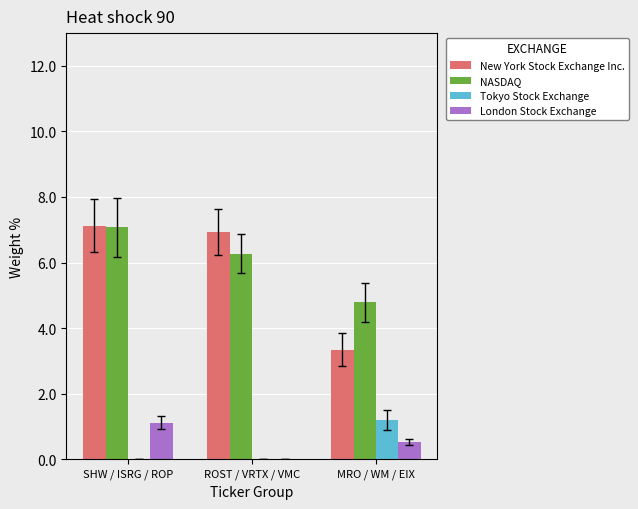

What is the sum of the Tokyo Stock Exchange values at ROST / VRTX / VMC and MRO / WM / EIX?

1.2